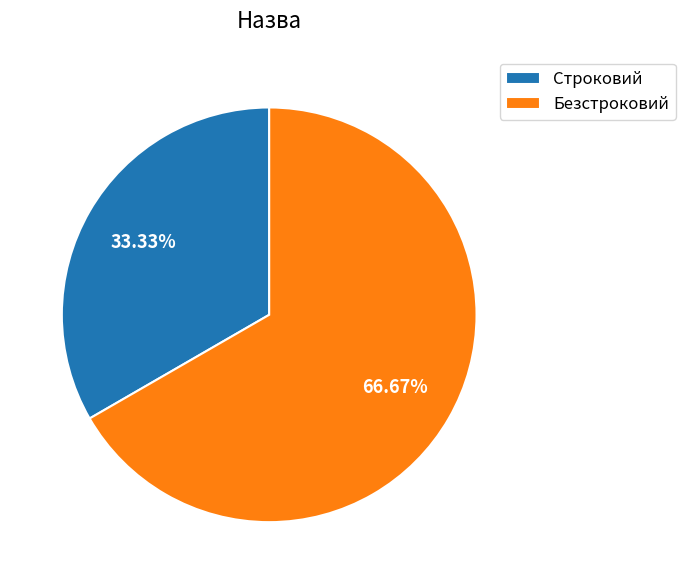

What is the ratio of the value at Строковий to the value at Безстроковий?

0.5